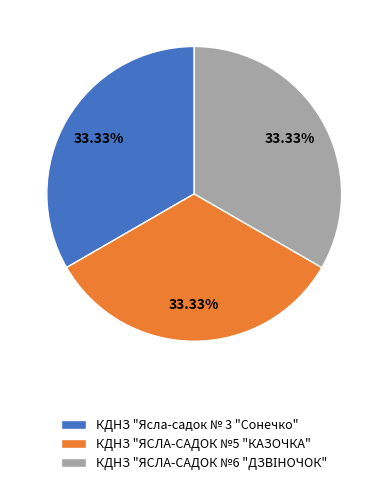

Is there a majority slice in this chart?

No